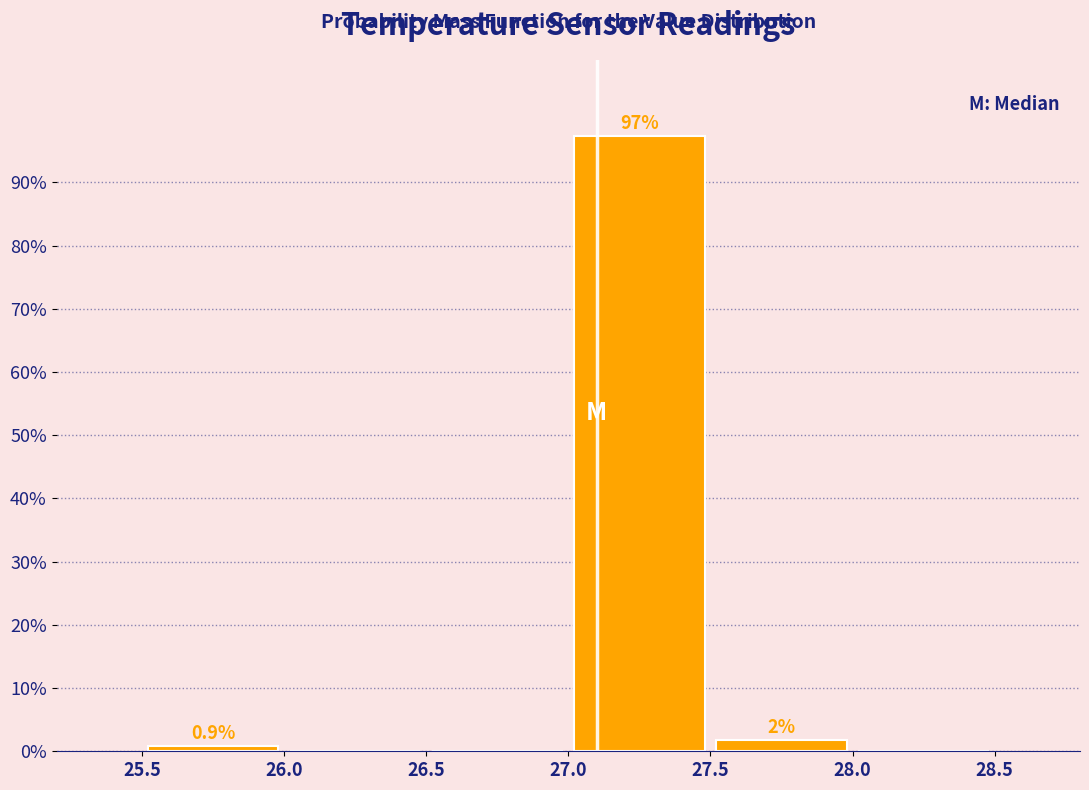

Which range on the x-axis has the tallest bar?

27.0 to 27.5